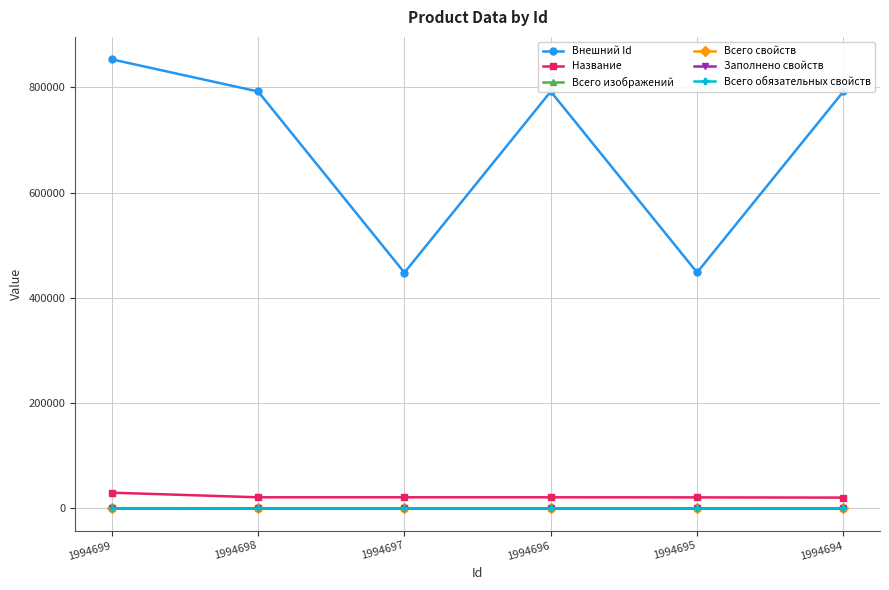

True or false: Внешний Id has more than 1 interior local peaks.

False